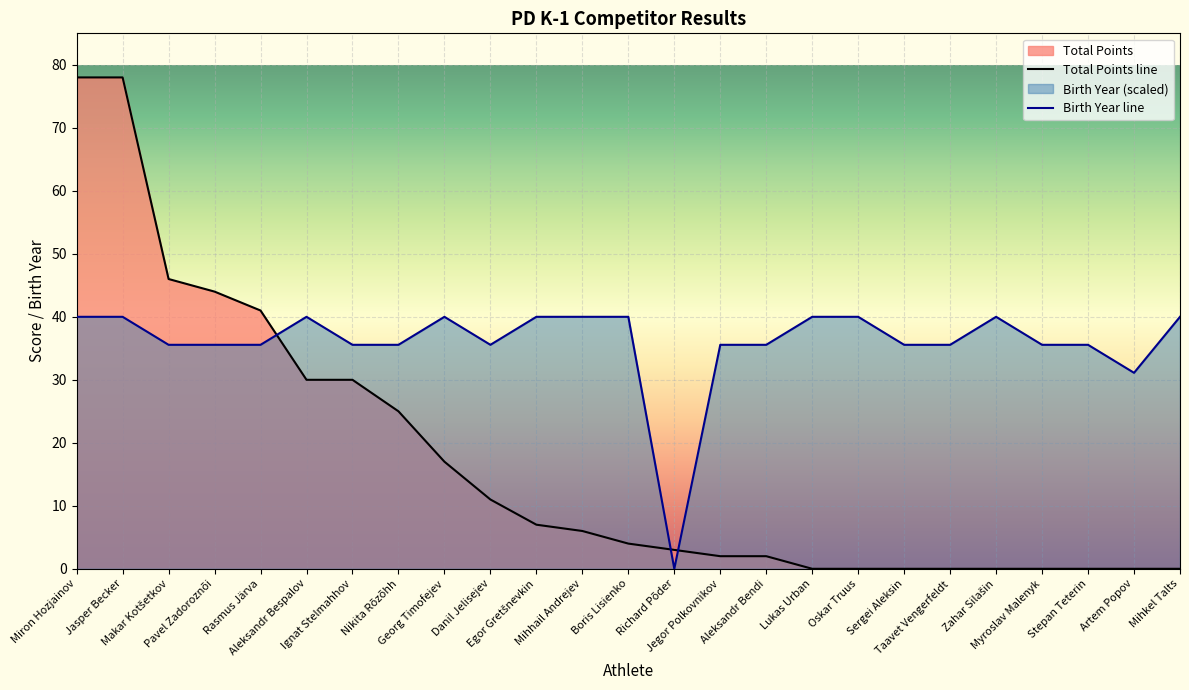

At which category is the sum across all series the highest?

Miron Hozjainov